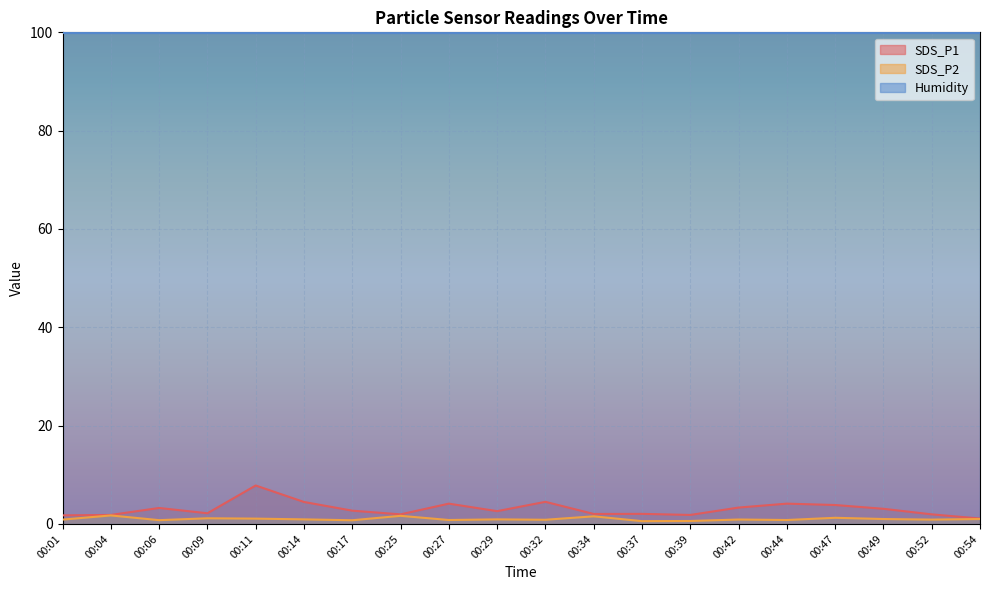

Reading left to right, extract all data points from this chart.

SDS_P1: 00:01=1.8	00:04=1.8	00:06=3.2	00:09=2.2	00:11=7.8	00:14=4.5	00:17=2.7	00:25=1.9	00:27=4.1	00:29=2.6	00:32=4.5	00:34=2.0	00:37=2.0	00:39=1.8	00:42=3.3	00:44=4.1	00:47=3.9	00:49=3.1	00:52=1.9	00:54=1.1
SDS_P2: 00:01=0.9	00:04=1.7	00:06=0.8	00:09=1.1	00:11=1.1	00:14=0.9	00:17=0.8	00:25=1.6	00:27=0.8	00:29=0.9	00:32=0.8	00:34=1.6	00:37=0.6	00:39=0.6	00:42=0.9	00:44=0.8	00:47=1.2	00:49=1.0	00:52=0.9	00:54=1.0